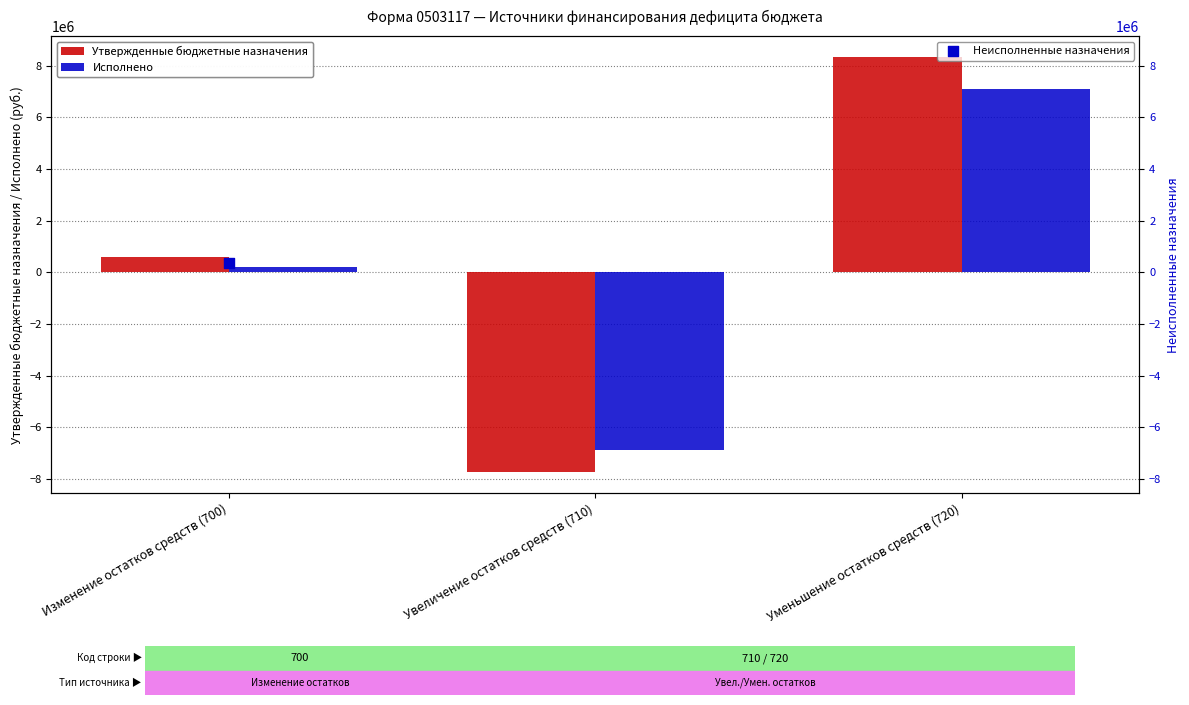

At which category is the sum across all series the highest?

Уменьшение остатков средств (720)